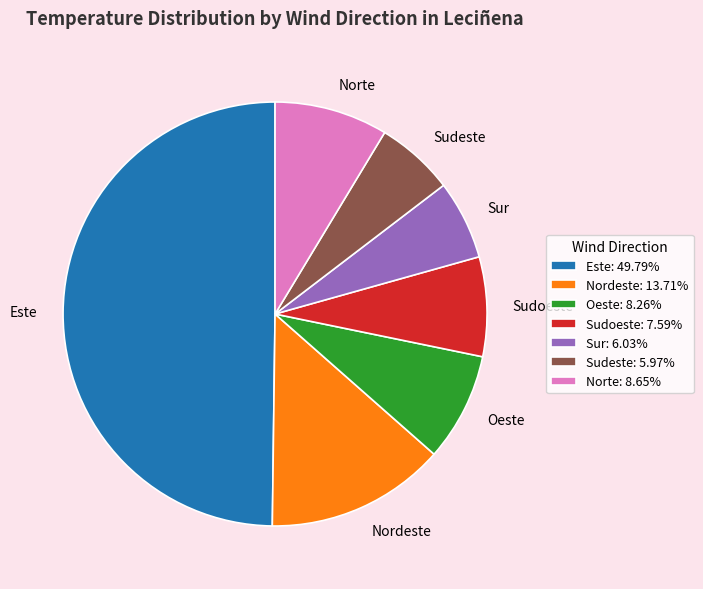

The Sudeste slice represents 1% of the pie. True or false?

False